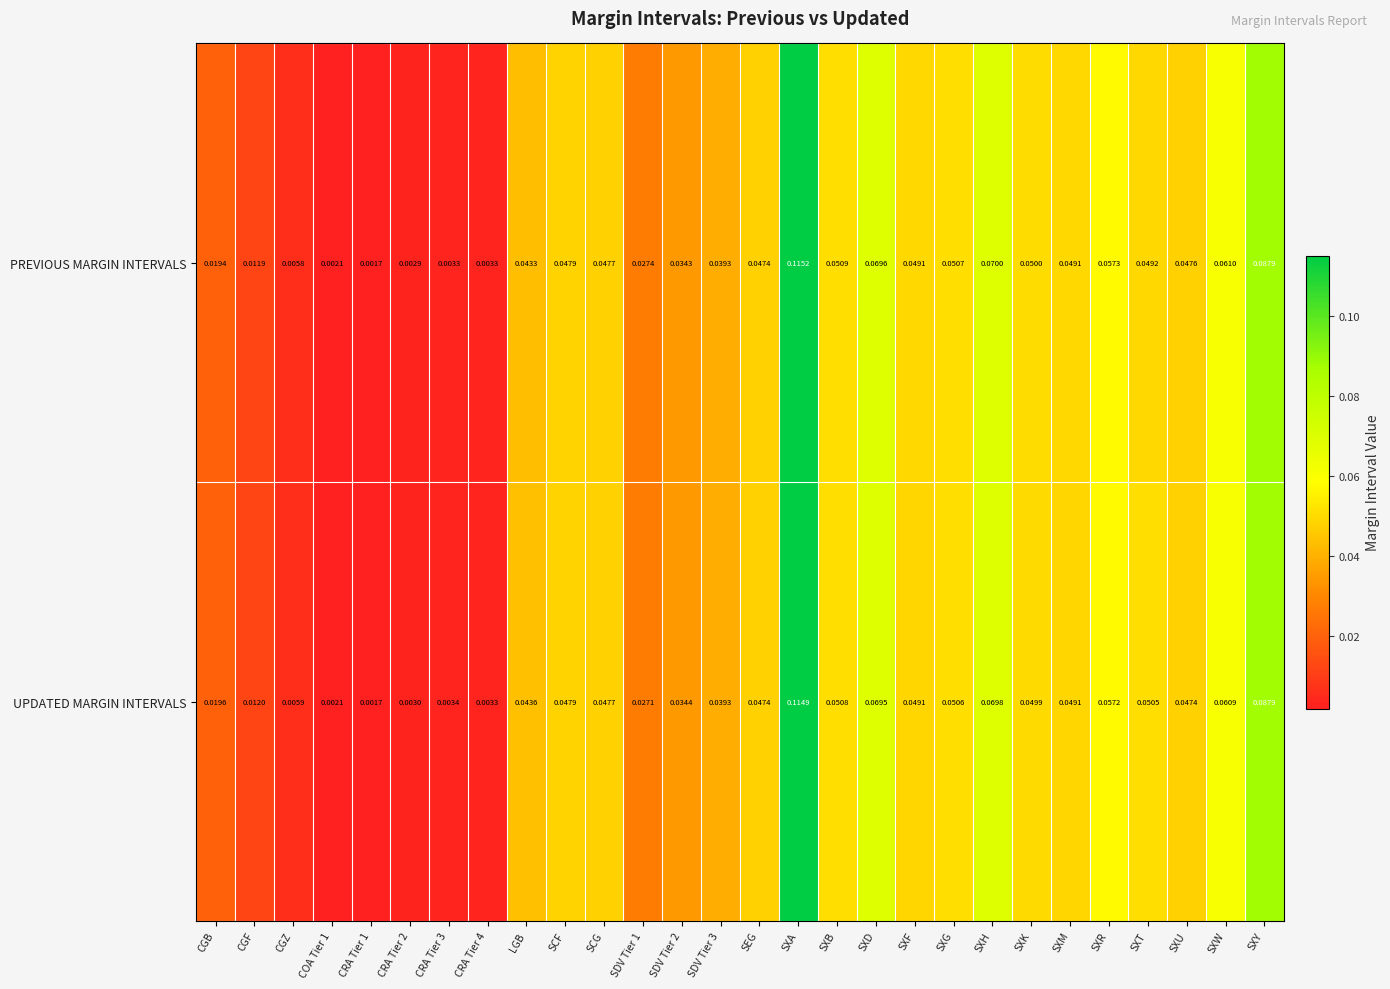

Which series changed the most between SCF and SDV Tier 1?

UPDATED MARGIN INTERVALS